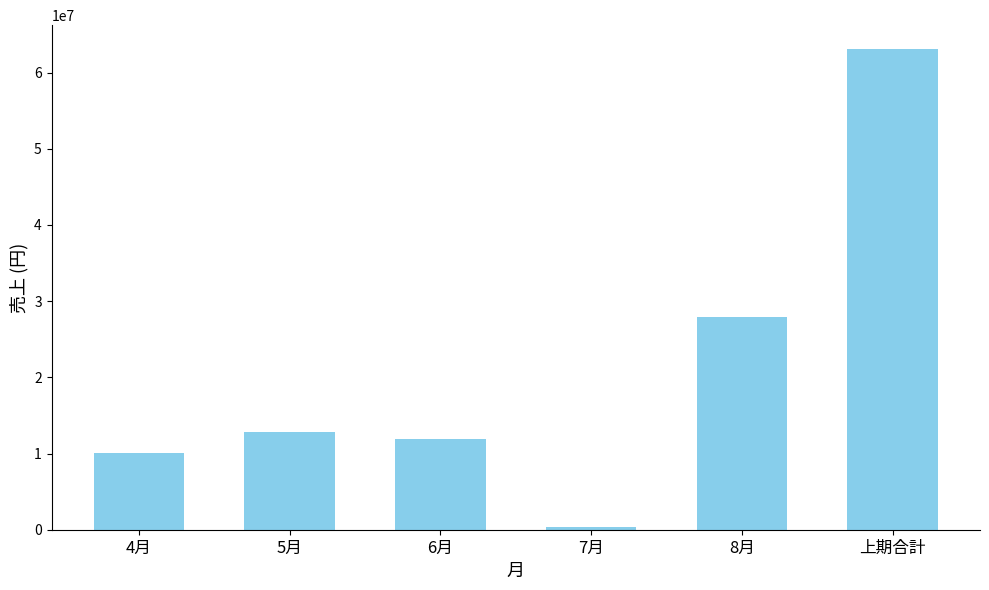

What is the ratio of the value at 上期合計 to the value at 6月?

5.3